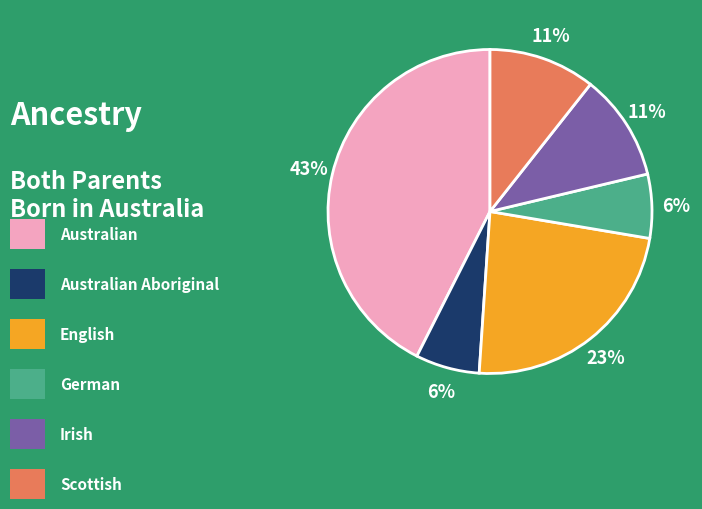

To the nearest percent, what is the average slice percentage?

17%